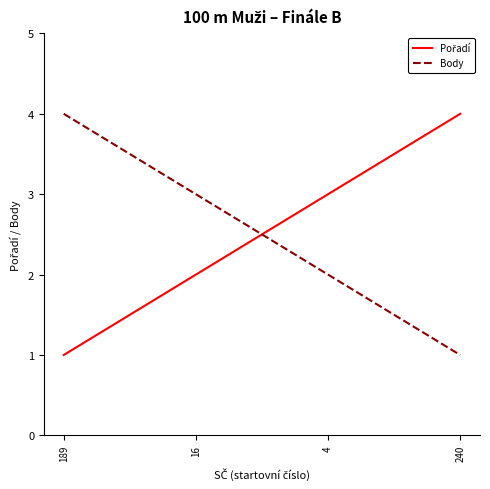

Does the chart have visible grid lines?

No